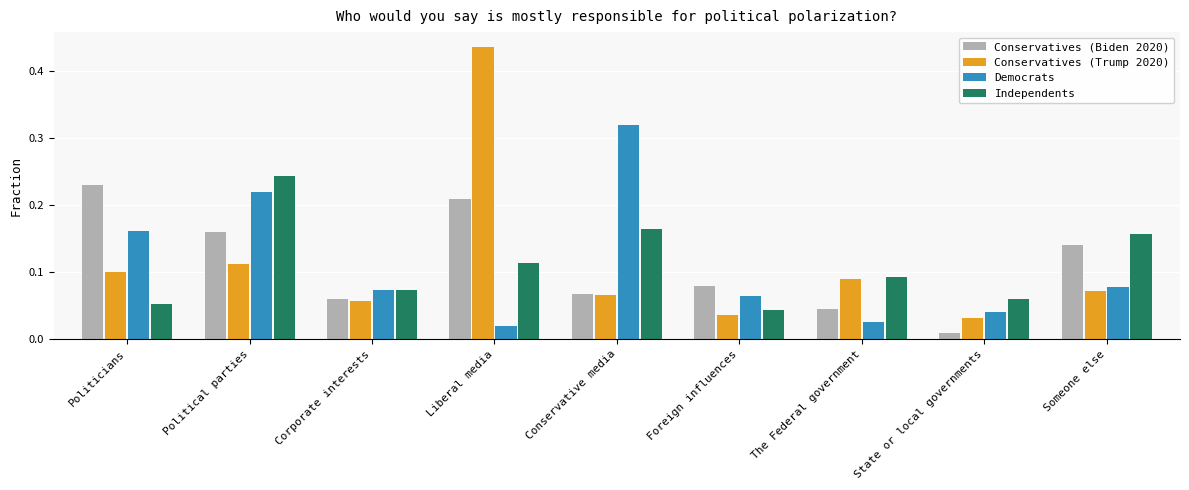

Count the number of data series in this chart.

4